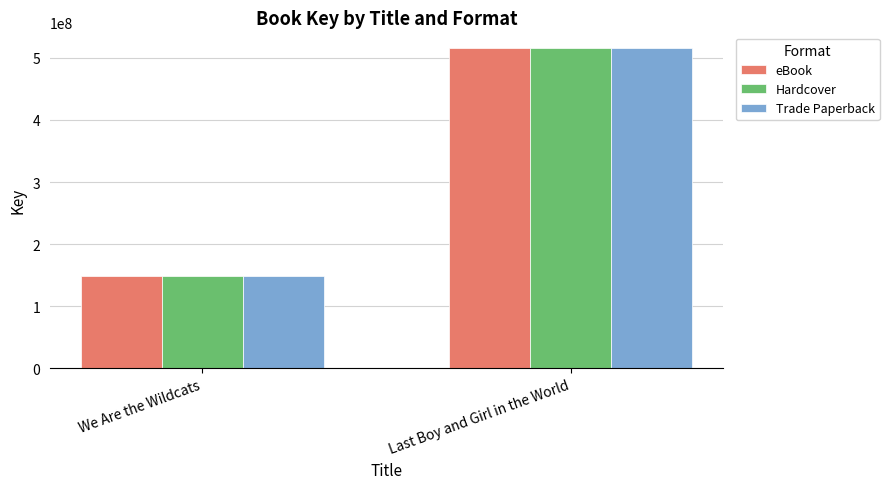

Rank the categories by Trade Paperback value from highest to lowest.

Last Boy and Girl in the World, We Are the Wildcats